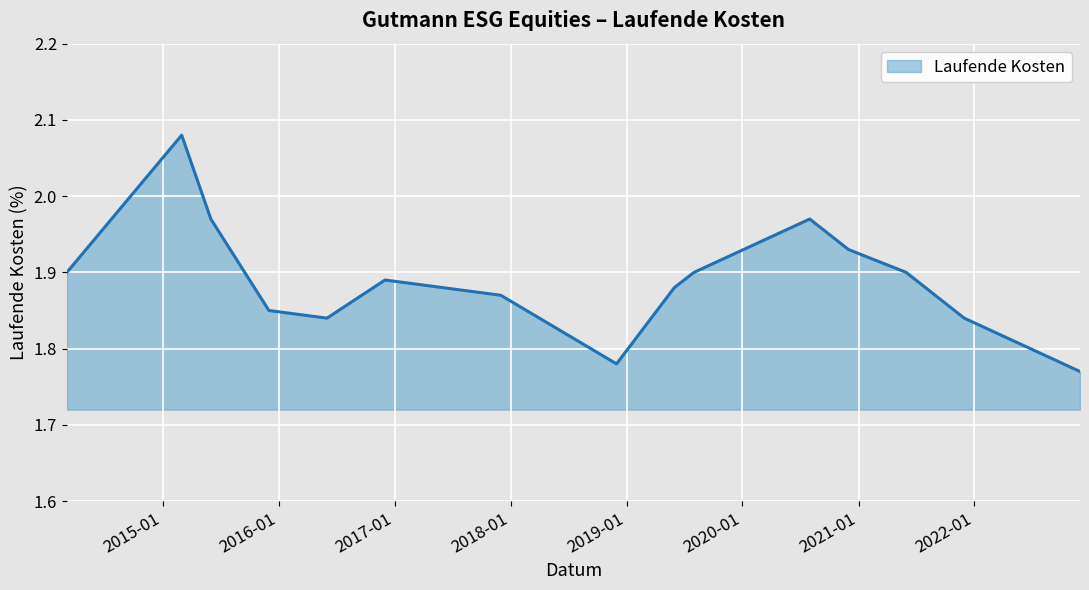

What is the difference between the maximum and minimum values?

0.3